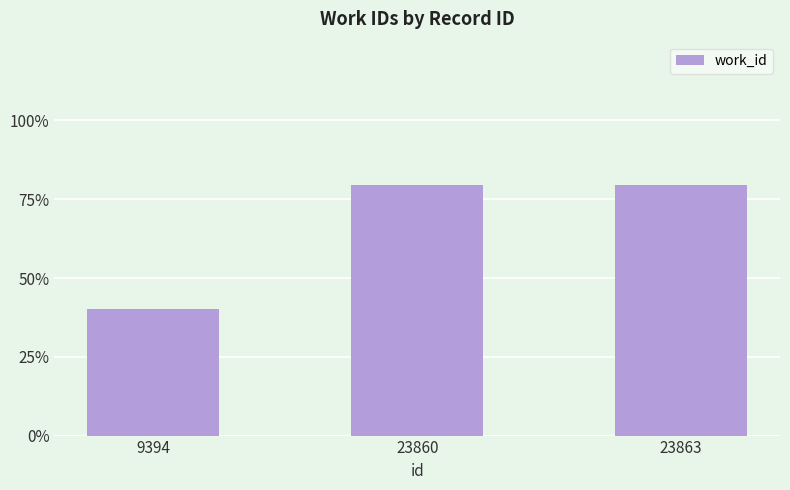

The chart shows a value of 10760 at 23863. True or false?

False